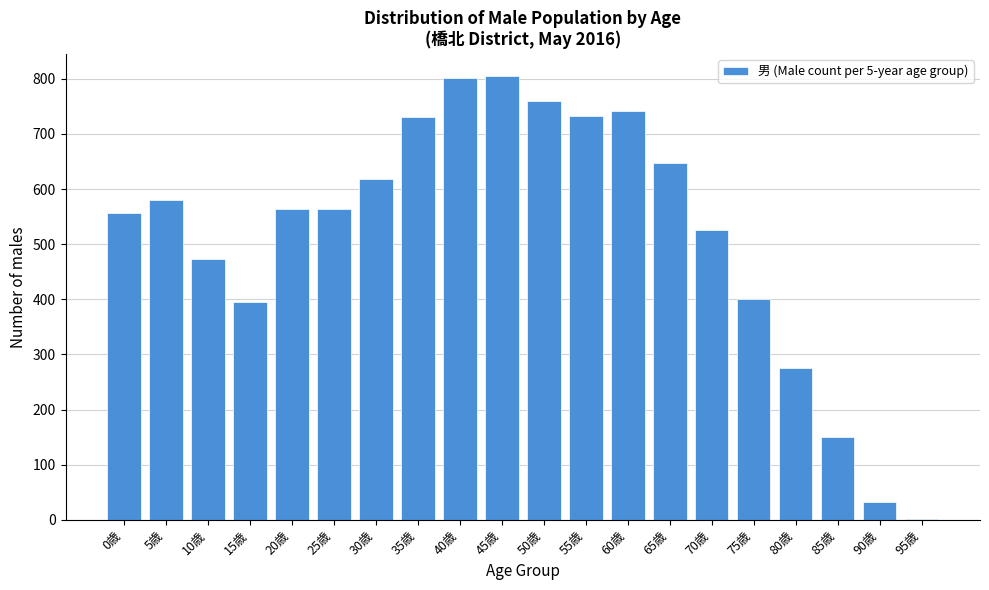

What value does the data have at 65歳, to the nearest 10?

650